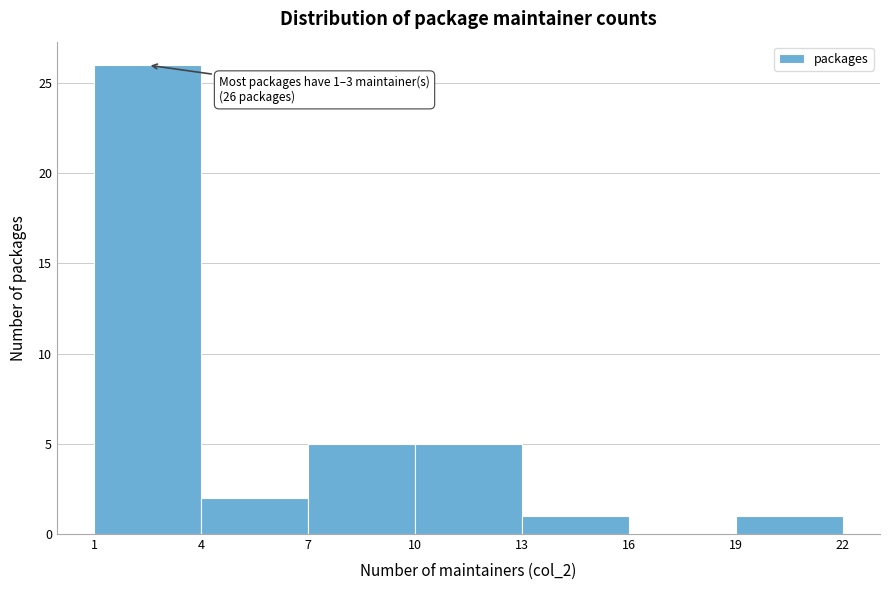

Over which range of the x-axis is the bar tallest?

1 to 4